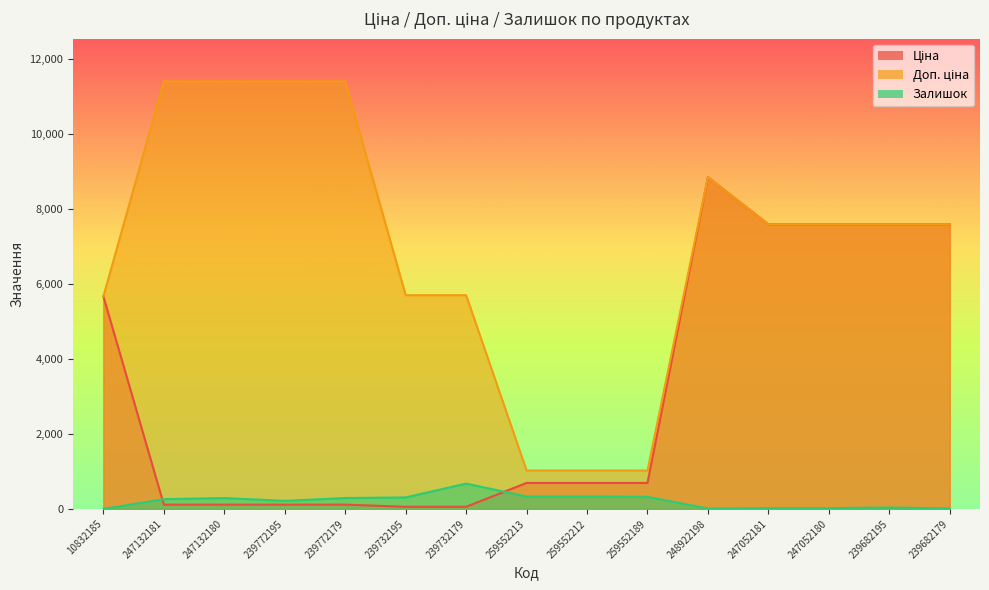

Which series has the largest range (max minus min)?

Доп. ціна